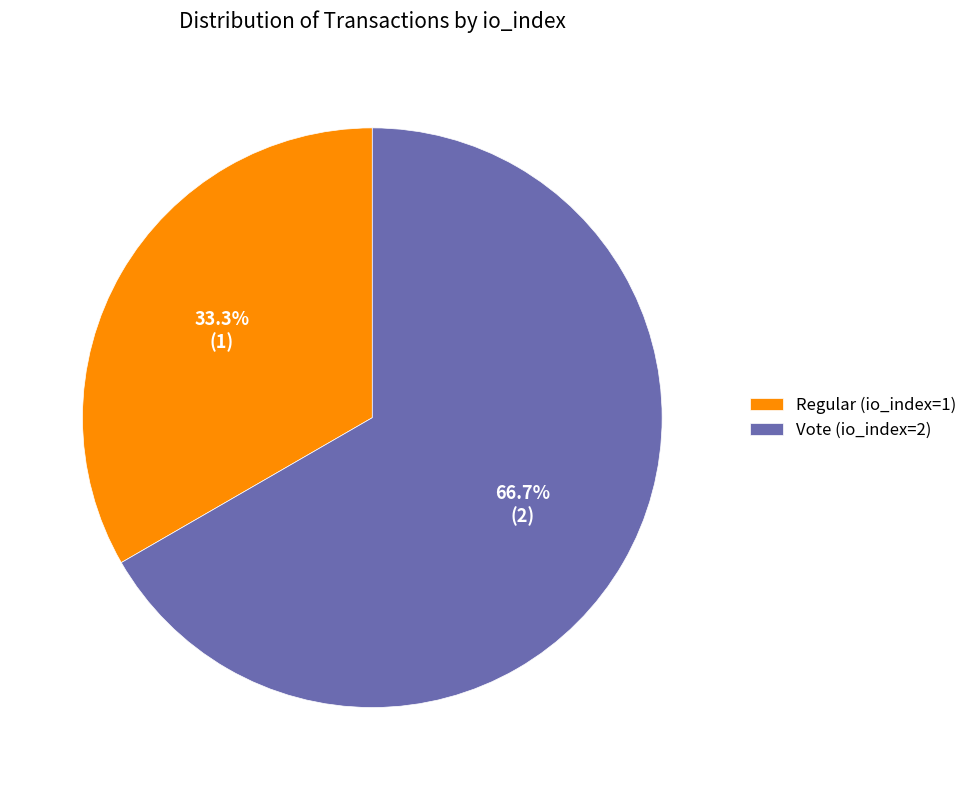

To the nearest percent, what is the difference between the largest and smallest slice percentages?

33%